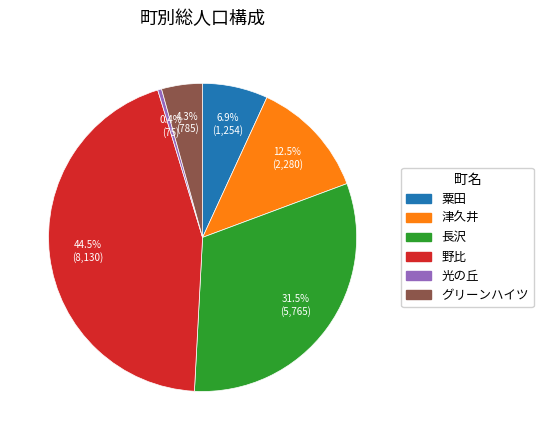

Is グリーンハイツ the majority of the pie?

No